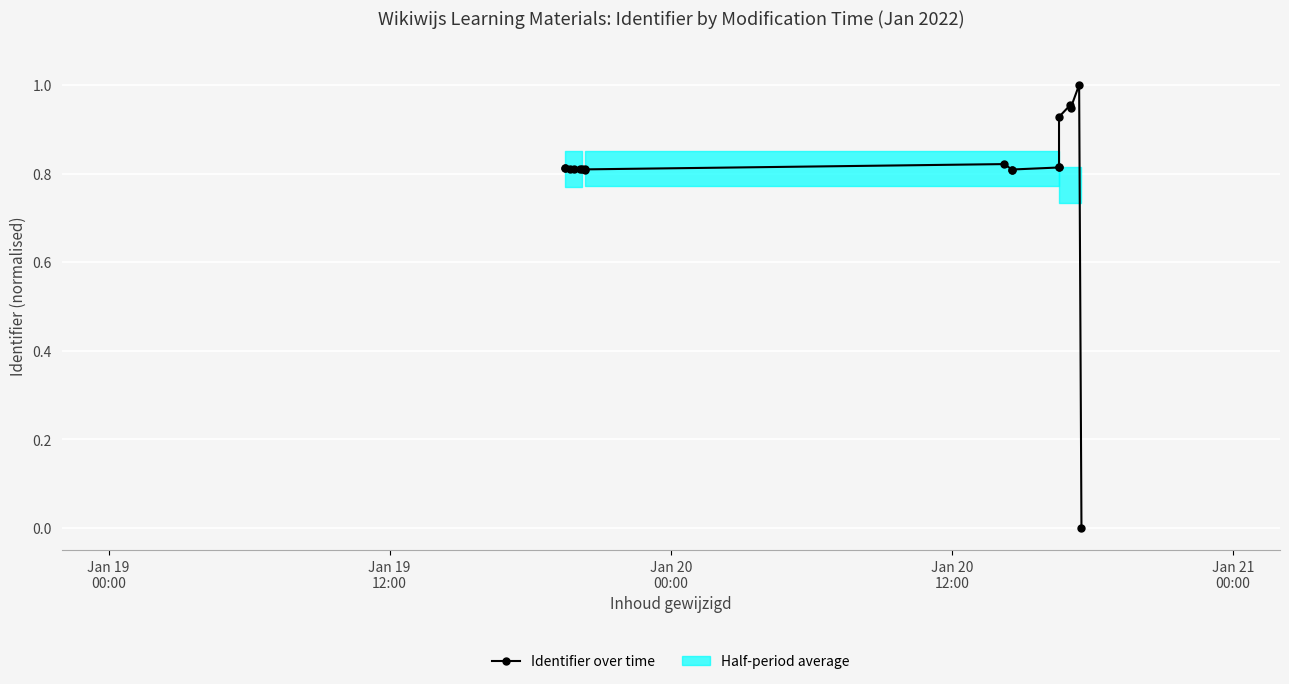

How many categories are shown in the chart?

18